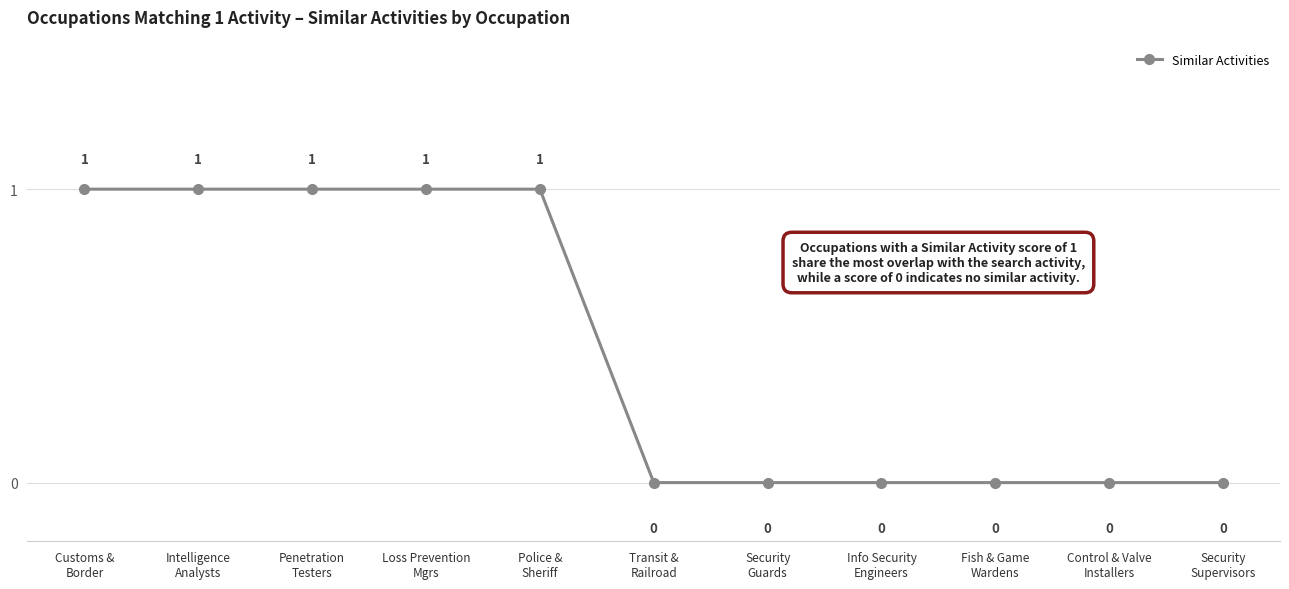

How many data points are above 0?

5